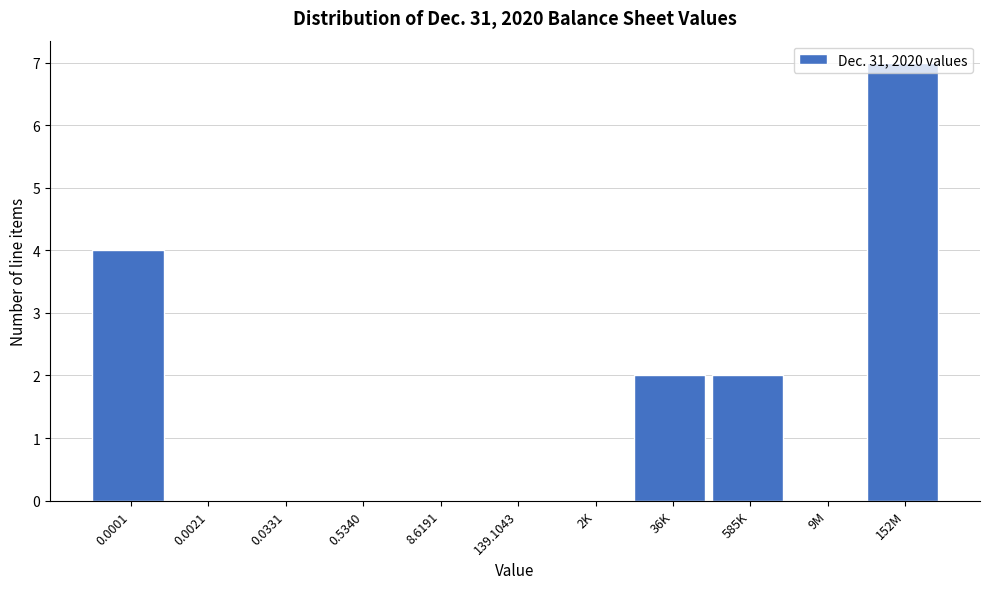

The value at 8.6191 is 0. True or false?

True